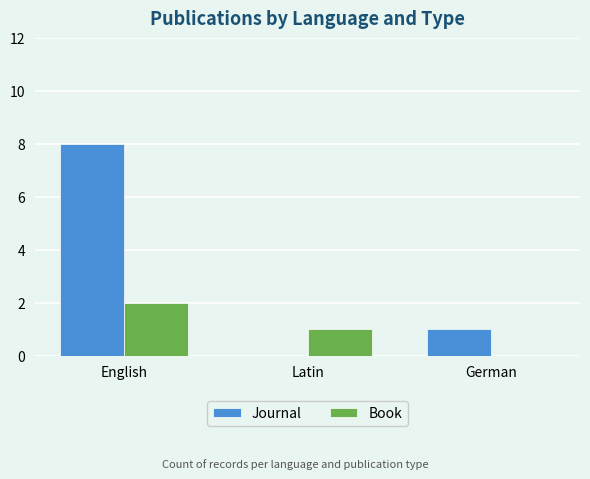

What is the spread (max minus min) of values at English?

6